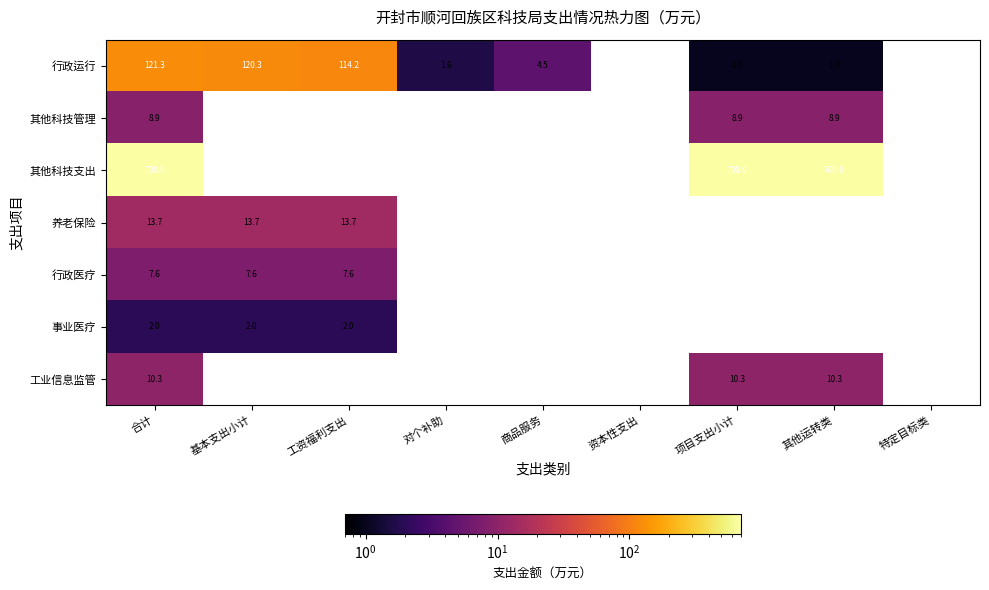

The value of 工业信息监管 at 项目支出小计 is 10.3. True or false?

True